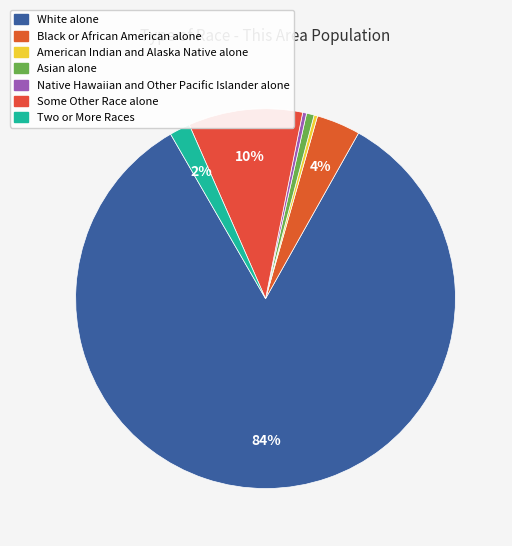

Is there any slice that represents more than half of the pie?

Yes